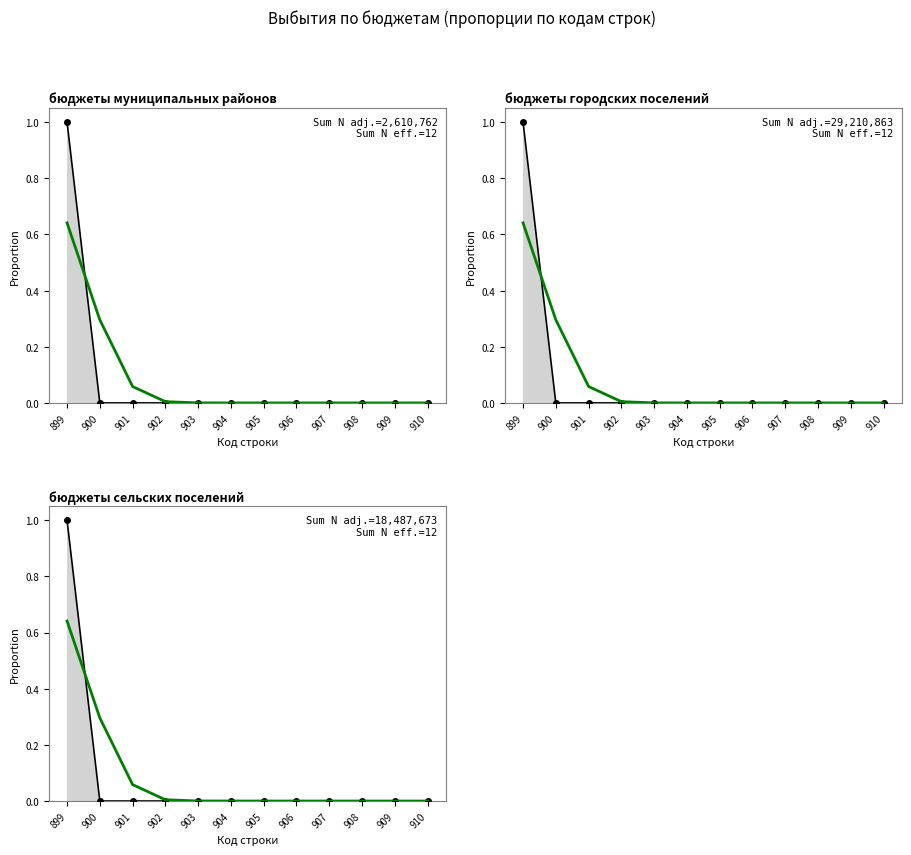

At which label is бюджеты муниципальных районов (line) closest to 0?

900